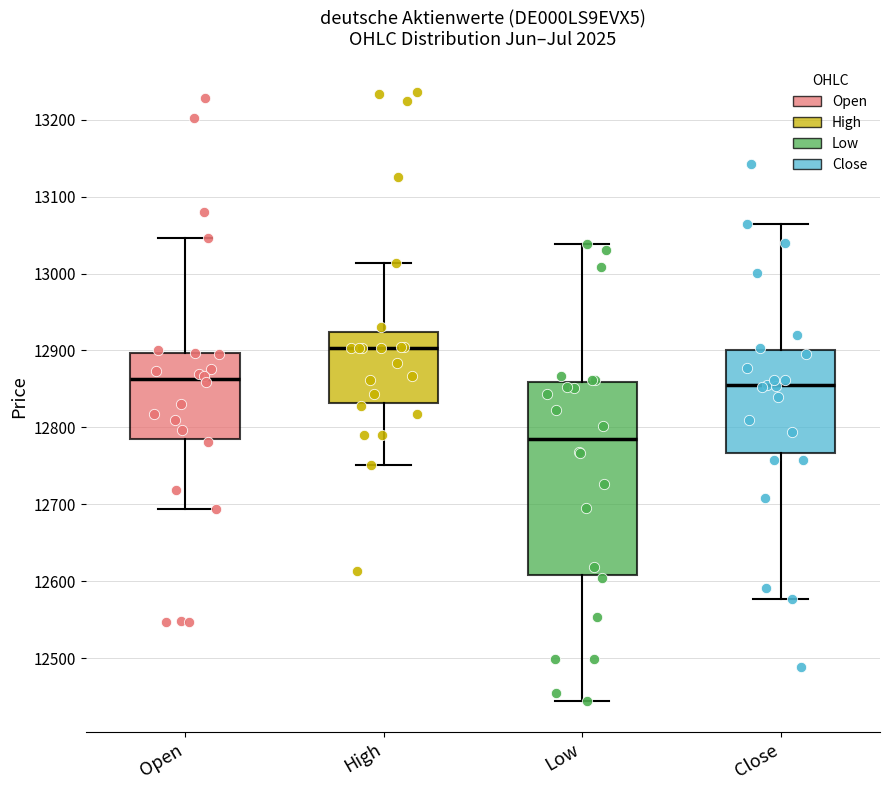

Reading left to right, read every box against the y-axis: the position of its median line, the range the box covers, and the ends of its whiskers. The values are not printed on the chart, so give them approximately, as read against the axis.

Open: median 12860, box 12790 to 12900, whiskers 12690 to 13050
High: median 12900, box 12830 to 12920, whiskers 12750 to 13010
Low: median 12790, box 12610 to 12860, whiskers 12440 to 13040
Close: median 12850, box 12770 to 12900, whiskers 12580 to 13060